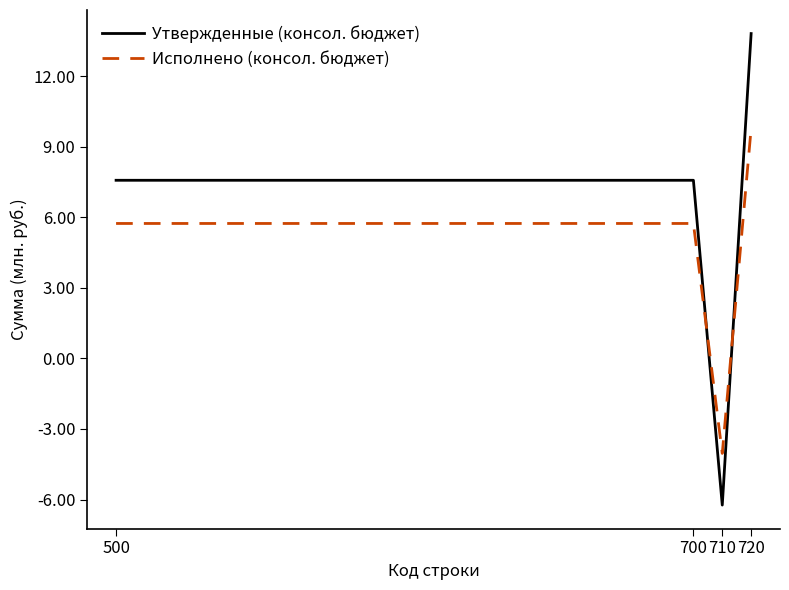

Reading left to right, transcribe all the data shown in this chart.

Утвержденные (консол. бюджет): 7568504.5	7568504.5	-6235100.0	13803604.5
Исполнено (консол. бюджет): 5733095.8	5733095.8	-4040267.5	9773363.3